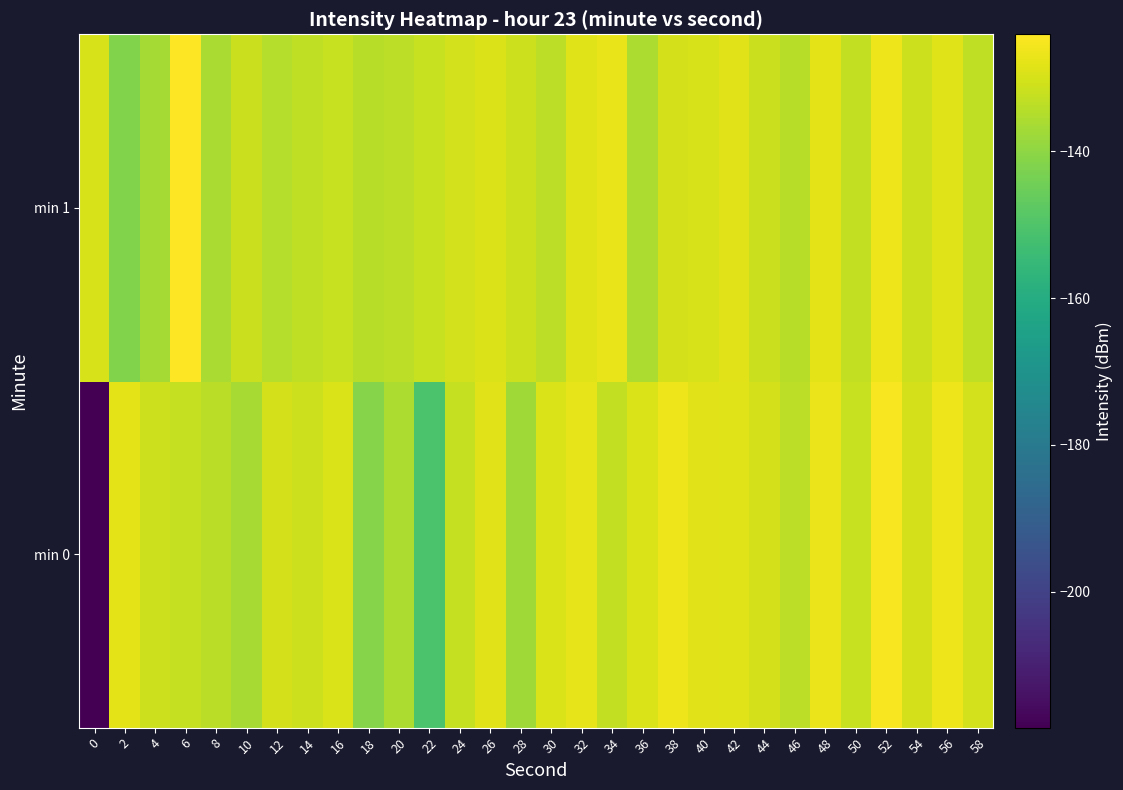

Rank the series at 44 from lowest to highest value.

min 1, min 0